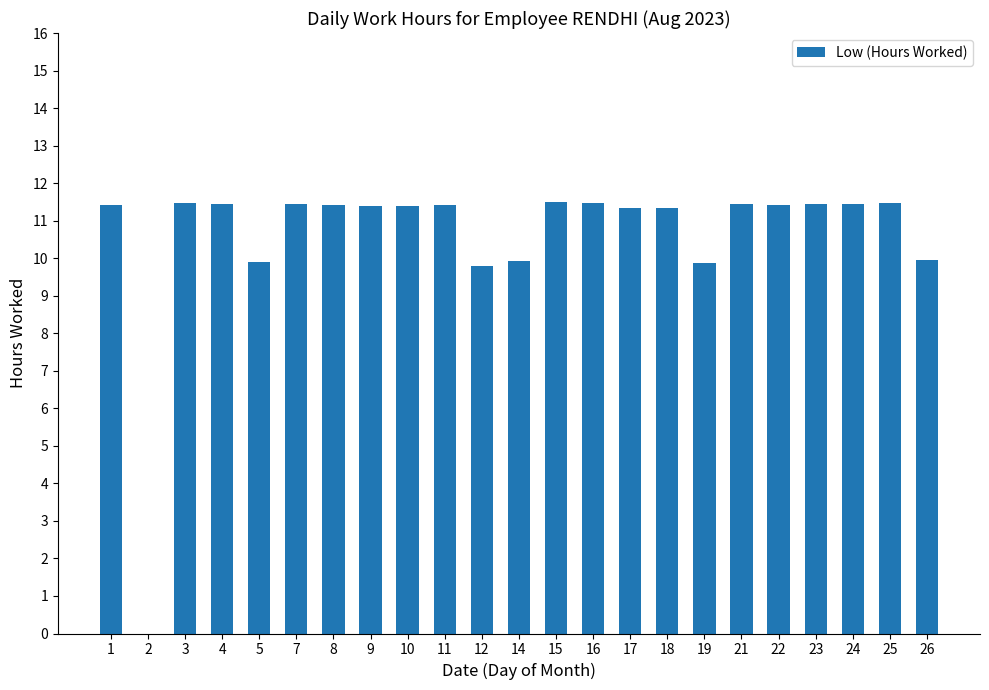

True or false: the data shows 7.5 at 9.

False